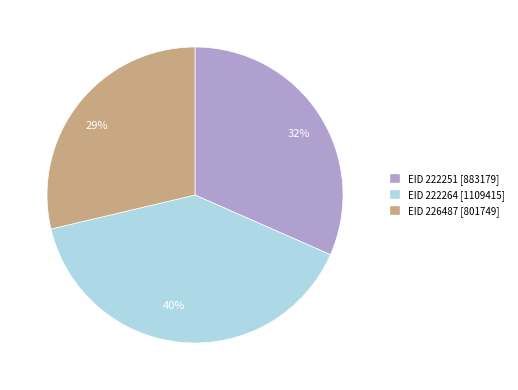

True or false: EID 226487 [801749] accounts for 29% of the total.

True